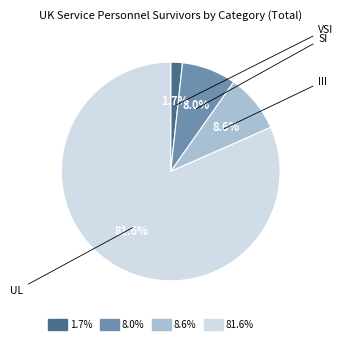

Is there any slice that represents more than half of the pie?

Yes